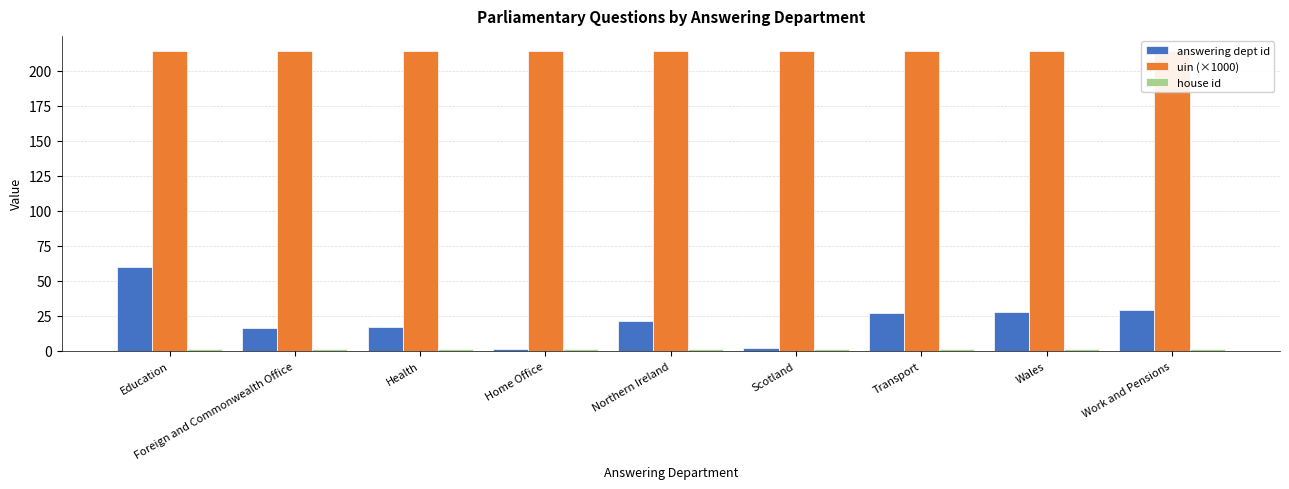

Reading left to right, what are all the values shown in this chart?

answering dept id: Education=60.0	Foreign and Commonwealth Office=16.0	Health=17.0	Home Office=1.0	Northern Ireland=21.0	Scotland=2.0	Transport=27.0	Wales=28.0	Work and Pensions=29.0
uin (×1000): Education=214.2	Foreign and Commonwealth Office=214.2	Health=214.2	Home Office=214.2	Northern Ireland=214.2	Scotland=214.2	Transport=214.2	Wales=214.2	Work and Pensions=214.2
house id: Education=1.0	Foreign and Commonwealth Office=1.0	Health=1.0	Home Office=1.0	Northern Ireland=1.0	Scotland=1.0	Transport=1.0	Wales=1.0	Work and Pensions=1.0